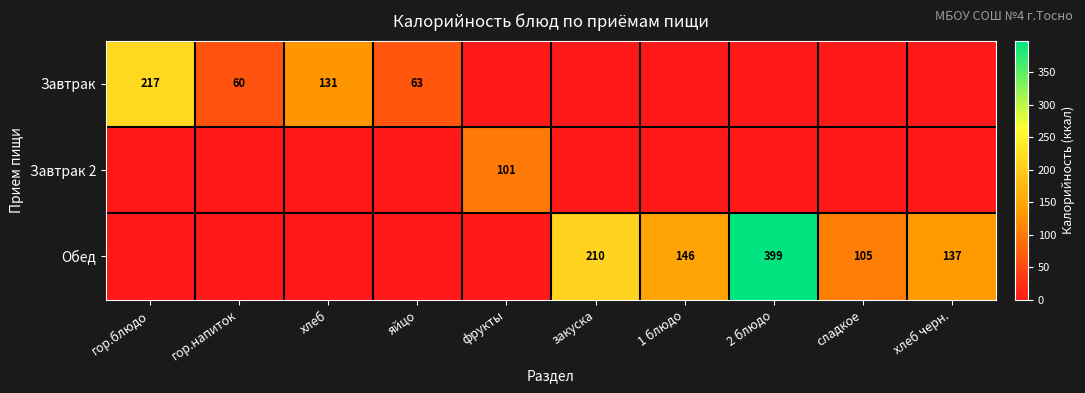

The value of Завтрак 2 at фрукты is 42. True or false?

False